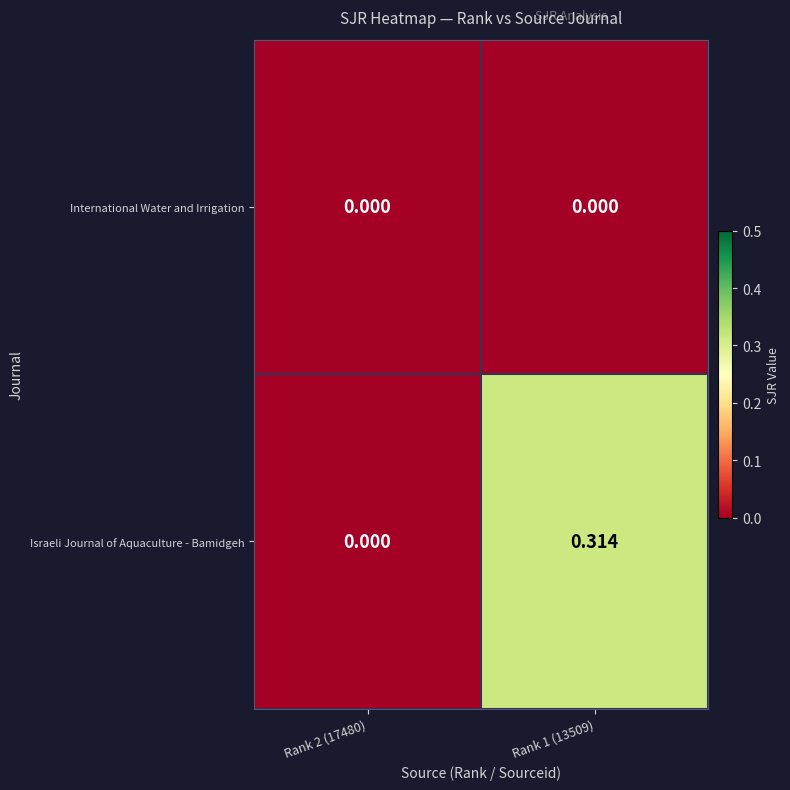

Which series has the largest range (max minus min)?

Israeli Journal of Aquaculture - Bamidgeh